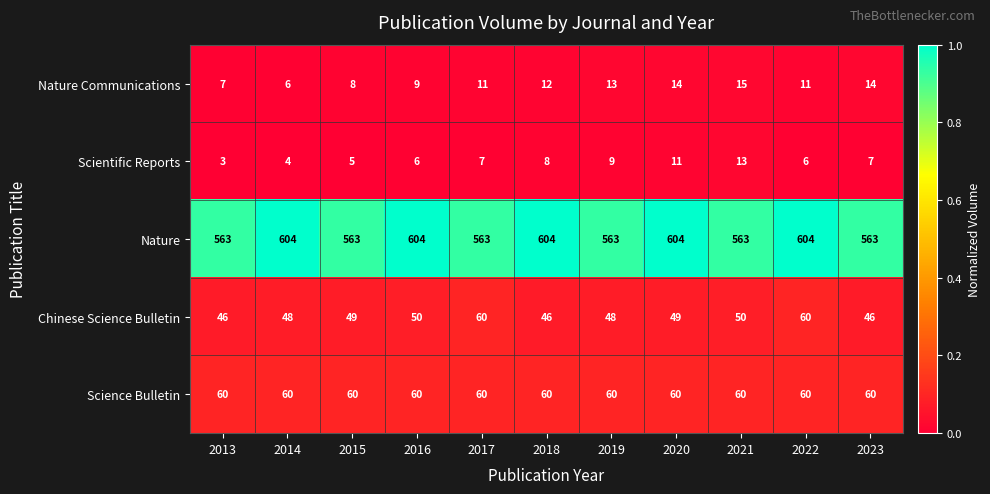

What is the sum of all Chinese Science Bulletin values?

552